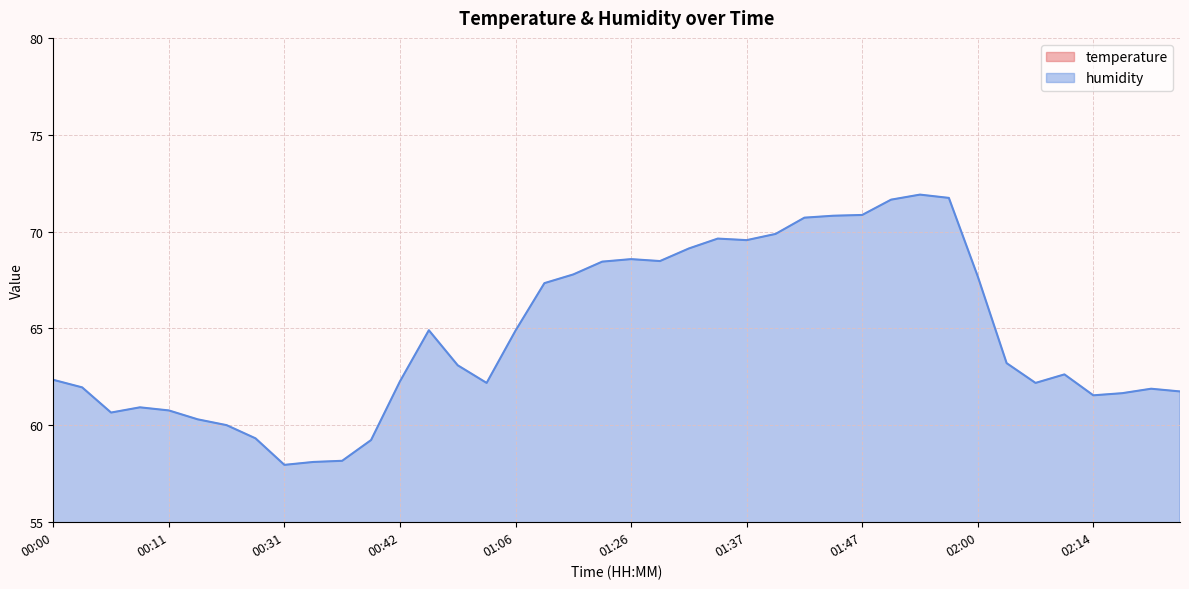

What is the total value across all series at 00:42?

87.9